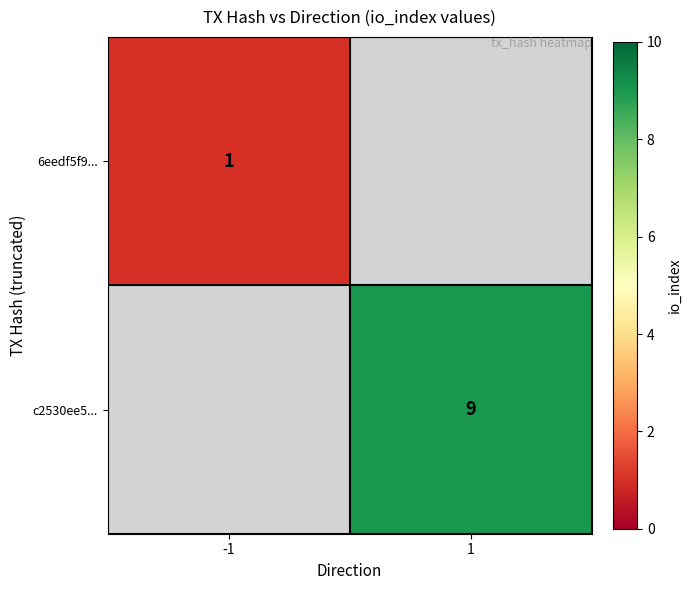

Which category has the highest value across all series?

1